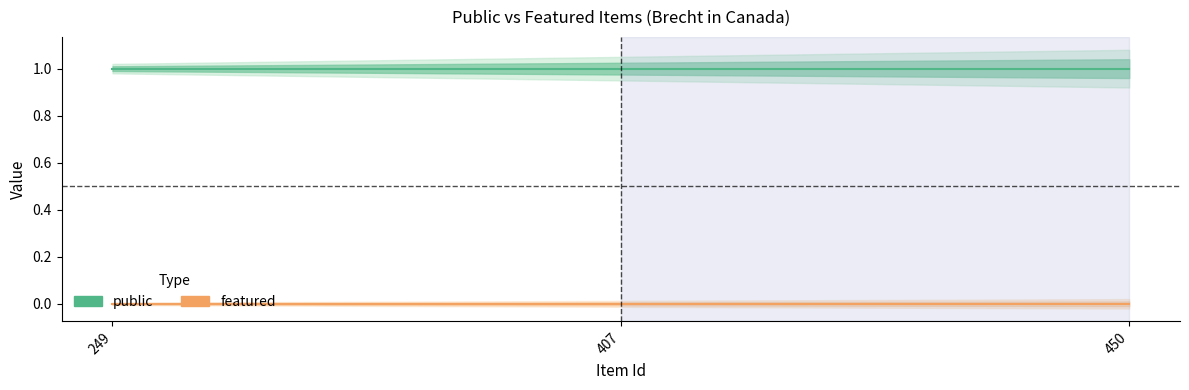

What is the spread (max minus min) of values at 450?

1